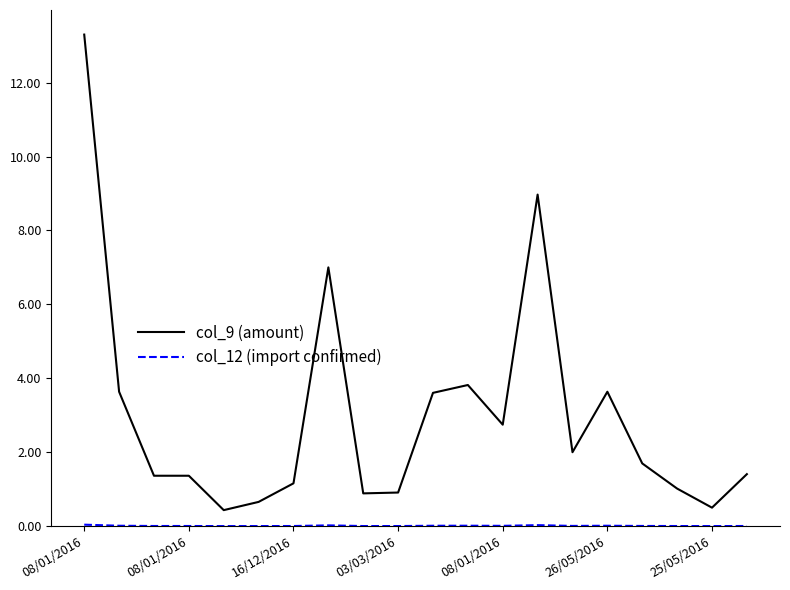

Which series has the largest range (max minus min)?

col_9 (amount)